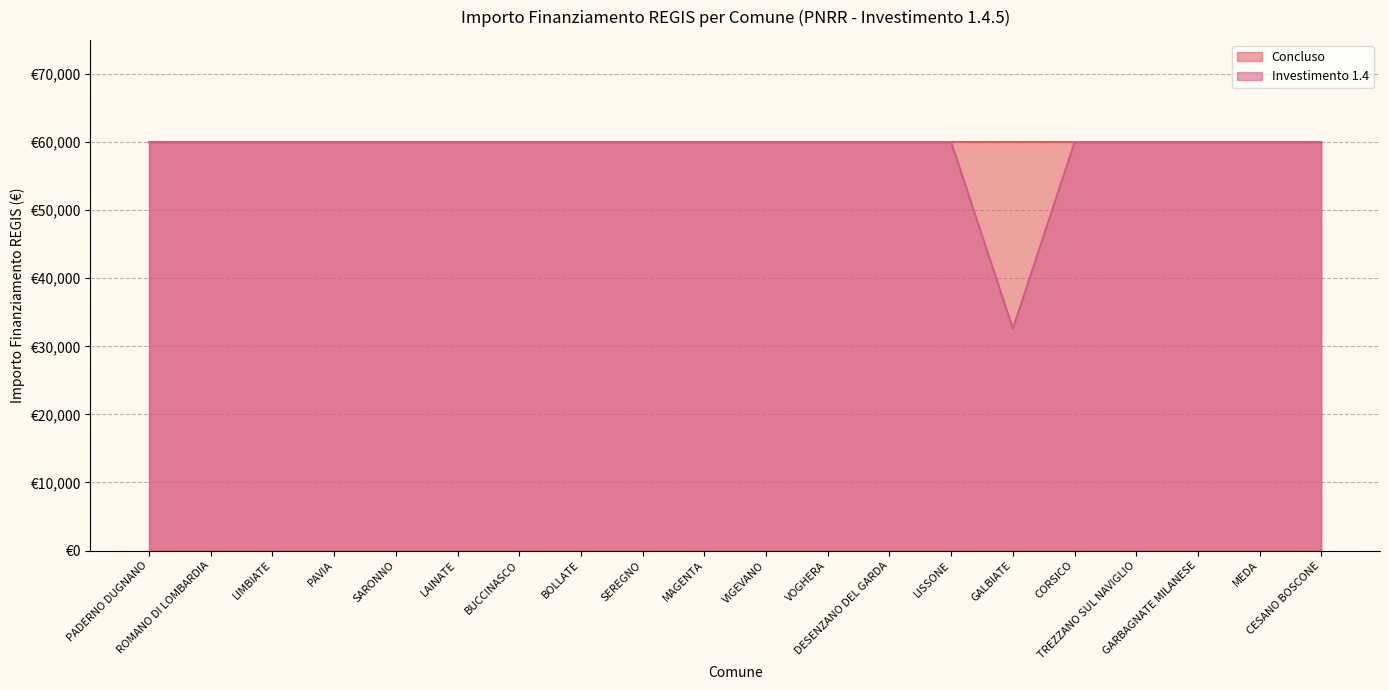

What position from the right is GARBAGNATE MILANESE?

3